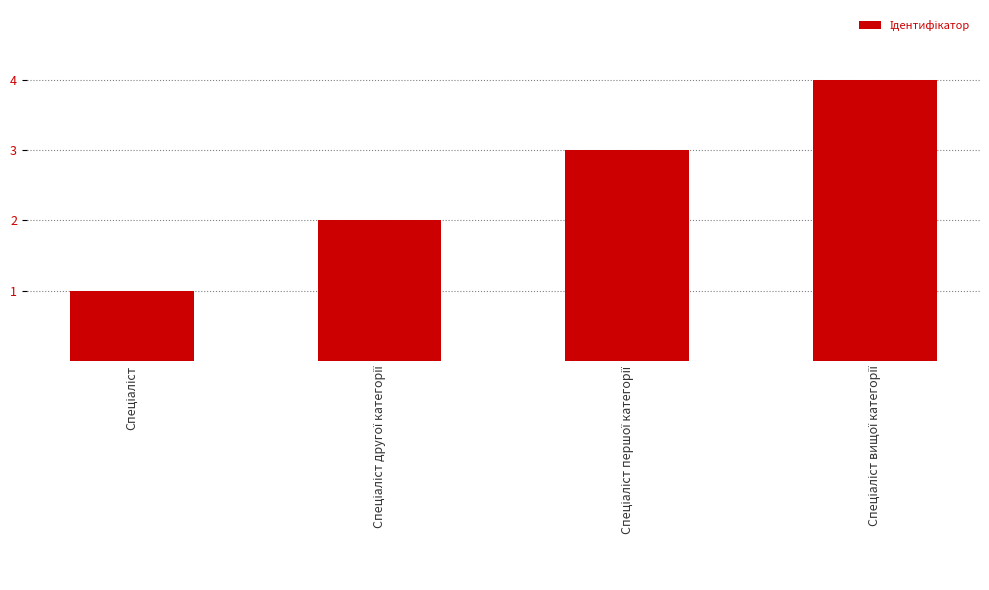

How many bars are there in total?

4